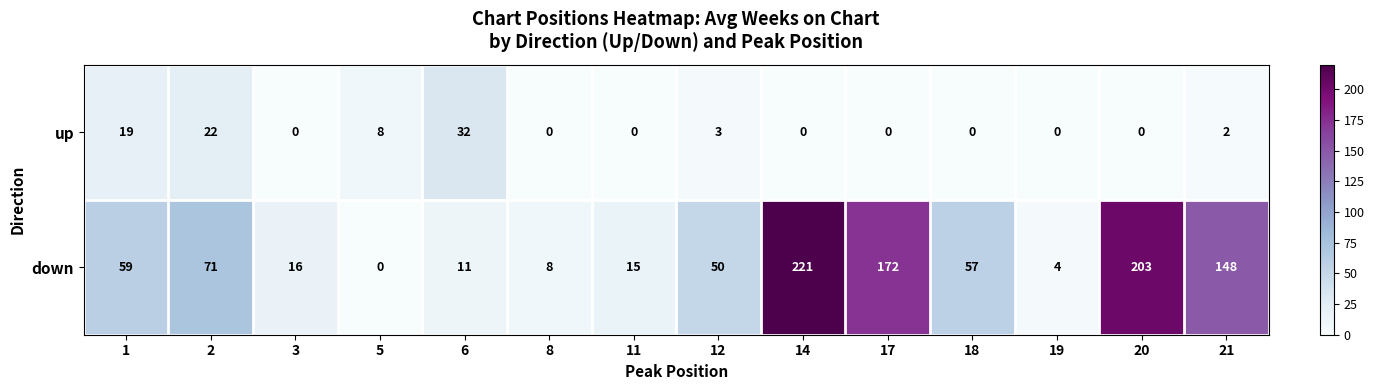

The down series shows 11 at 6. True or false?

True